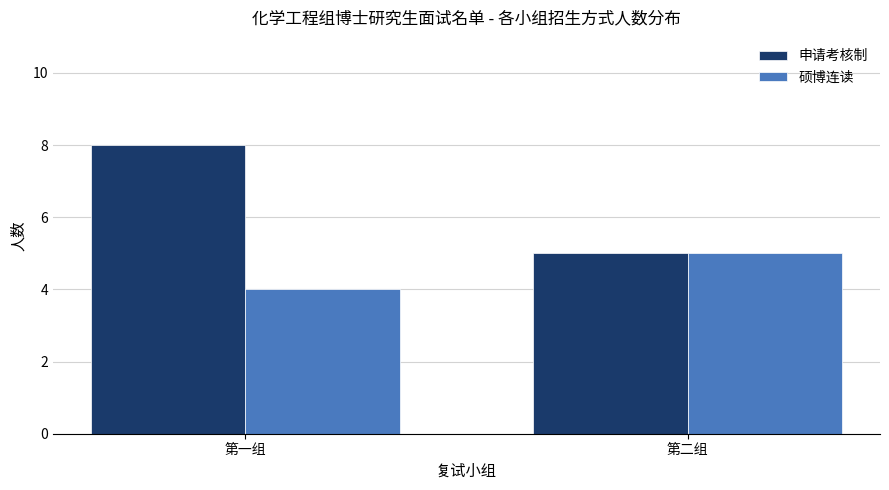

List the series in order of their overall mean, lowest first.

硕博连读, 申请考核制